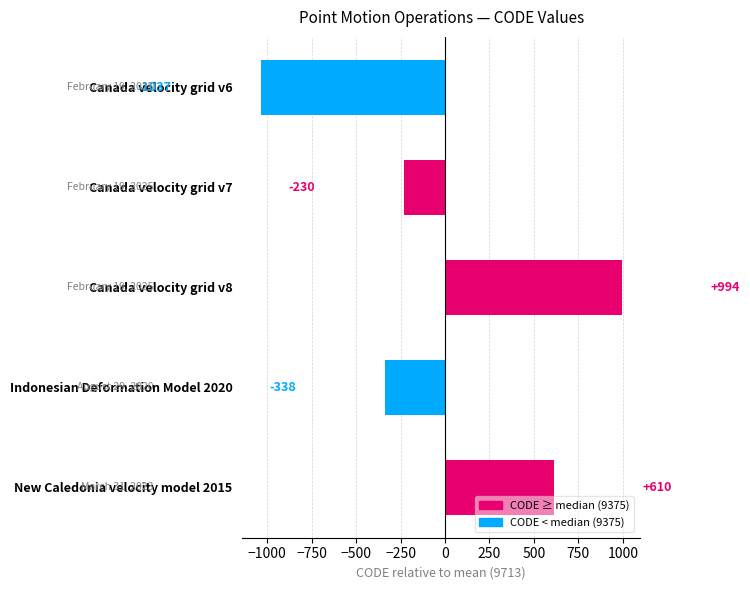

Rank the categories by value from lowest to highest.

Canada velocity grid v6, Indonesian Deformation Model 2020, Canada velocity grid v7, New Caledonia velocity model 2015, Canada velocity grid v8